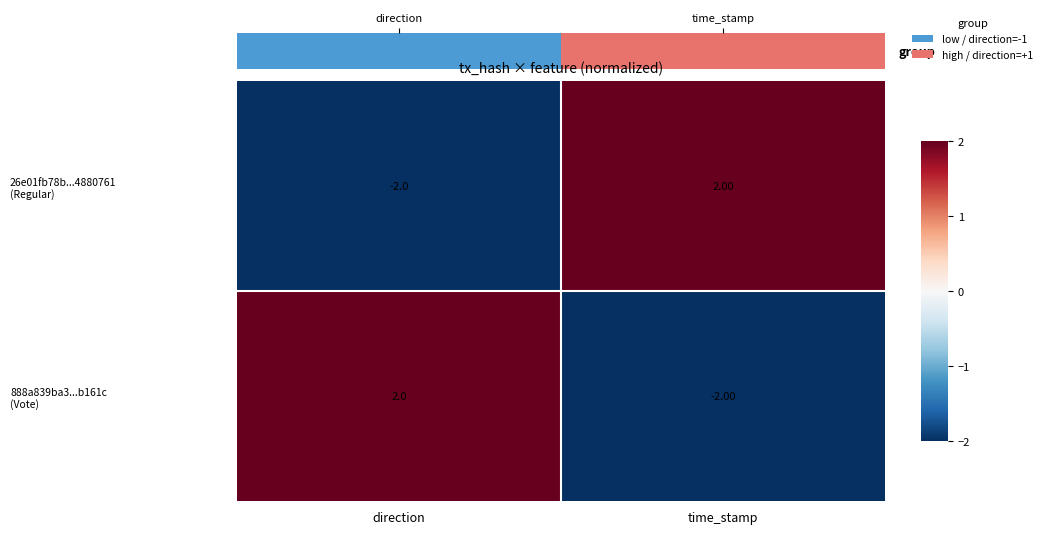

What is the difference between the highest and lowest values at time_stamp?

4